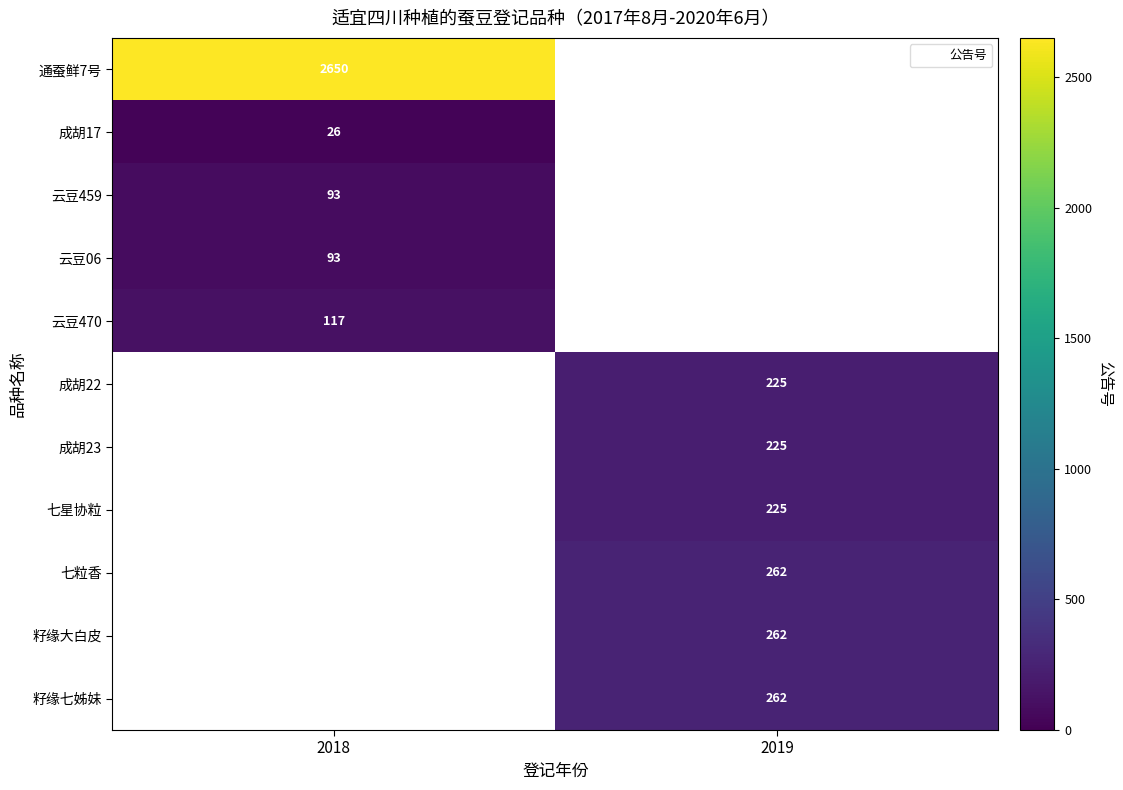

Which series has the widest spread of values?

row_0